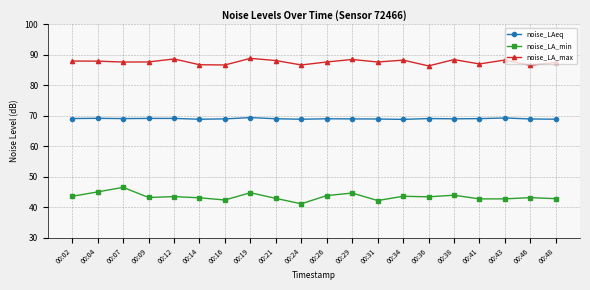

Is the value of noise_LA_min at 00:48 greater than the value of noise_LA_max at 00:02?

No